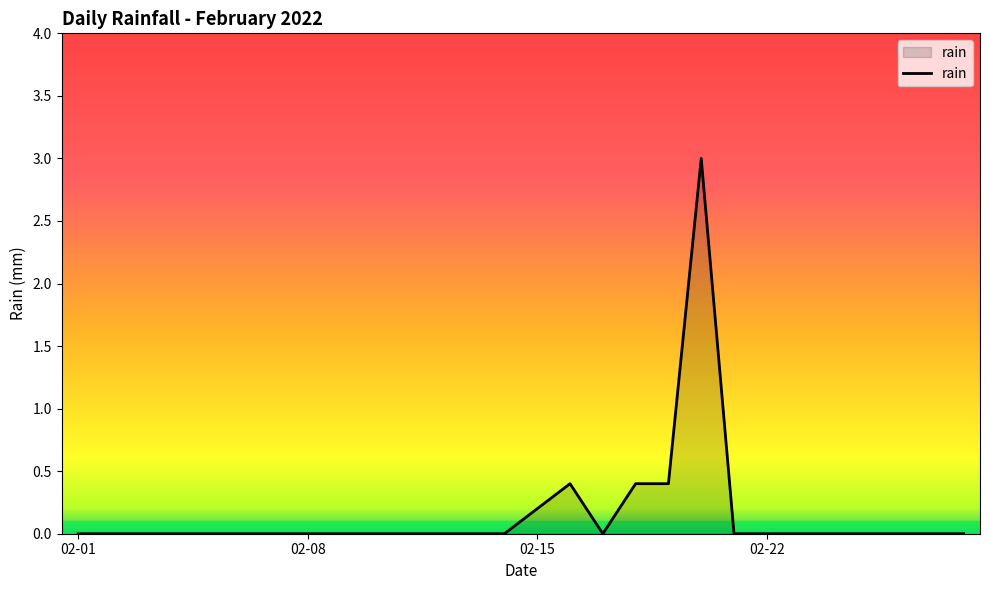

What is the greatest value displayed?

3.0